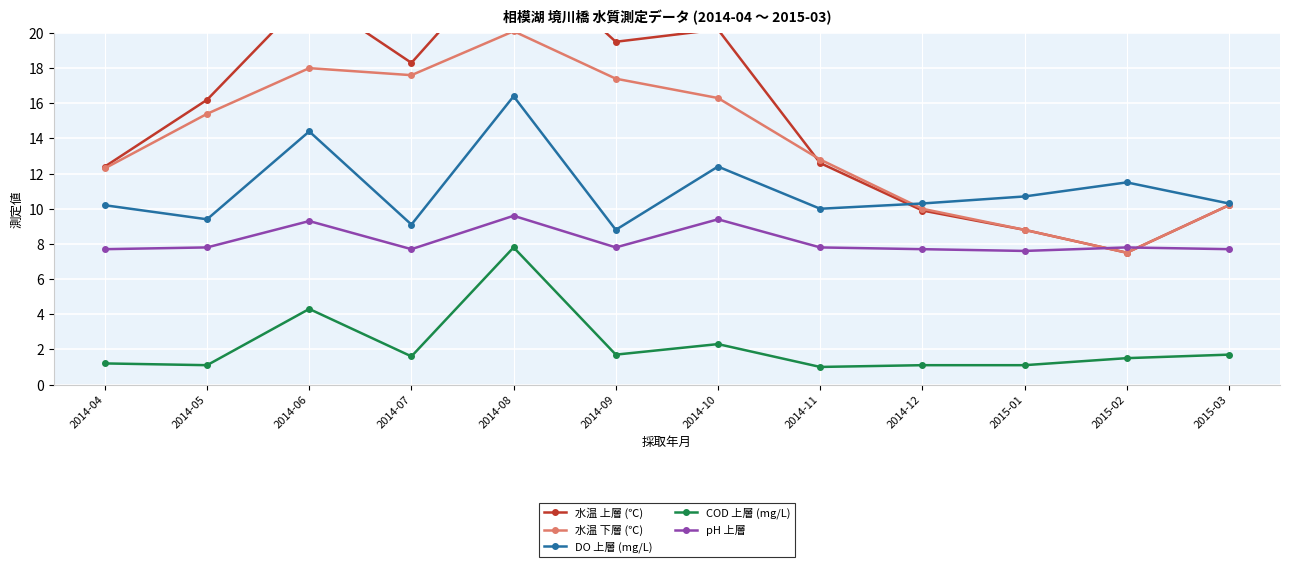

Reading left to right, transcribe all the data shown in this chart.

水温 上層 (℃): 2014-04=12.4	2014-05=16.2	2014-06=22.2	2014-07=18.3	2014-08=24.8	2014-09=19.5	2014-10=20.2	2014-11=12.6	2014-12=9.9	2015-01=8.8	2015-02=7.5	2015-03=10.2
水温 下層 (℃): 2014-04=12.3	2014-05=15.4	2014-06=18.0	2014-07=17.6	2014-08=20.1	2014-09=17.4	2014-10=16.3	2014-11=12.8	2014-12=10.0	2015-01=8.8	2015-02=7.5	2015-03=10.2
DO 上層 (mg/L): 2014-04=10.2	2014-05=9.4	2014-06=14.4	2014-07=9.1	2014-08=16.4	2014-09=8.8	2014-10=12.4	2014-11=10.0	2014-12=10.3	2015-01=10.7	2015-02=11.5	2015-03=10.3
COD 上層 (mg/L): 2014-04=1.2	2014-05=1.1	2014-06=4.3	2014-07=1.6	2014-08=7.8	2014-09=1.7	2014-10=2.3	2014-11=1.0	2014-12=1.1	2015-01=1.1	2015-02=1.5	2015-03=1.7
pH 上層: 2014-04=7.7	2014-05=7.8	2014-06=9.3	2014-07=7.7	2014-08=9.6	2014-09=7.8	2014-10=9.4	2014-11=7.8	2014-12=7.7	2015-01=7.6	2015-02=7.8	2015-03=7.7